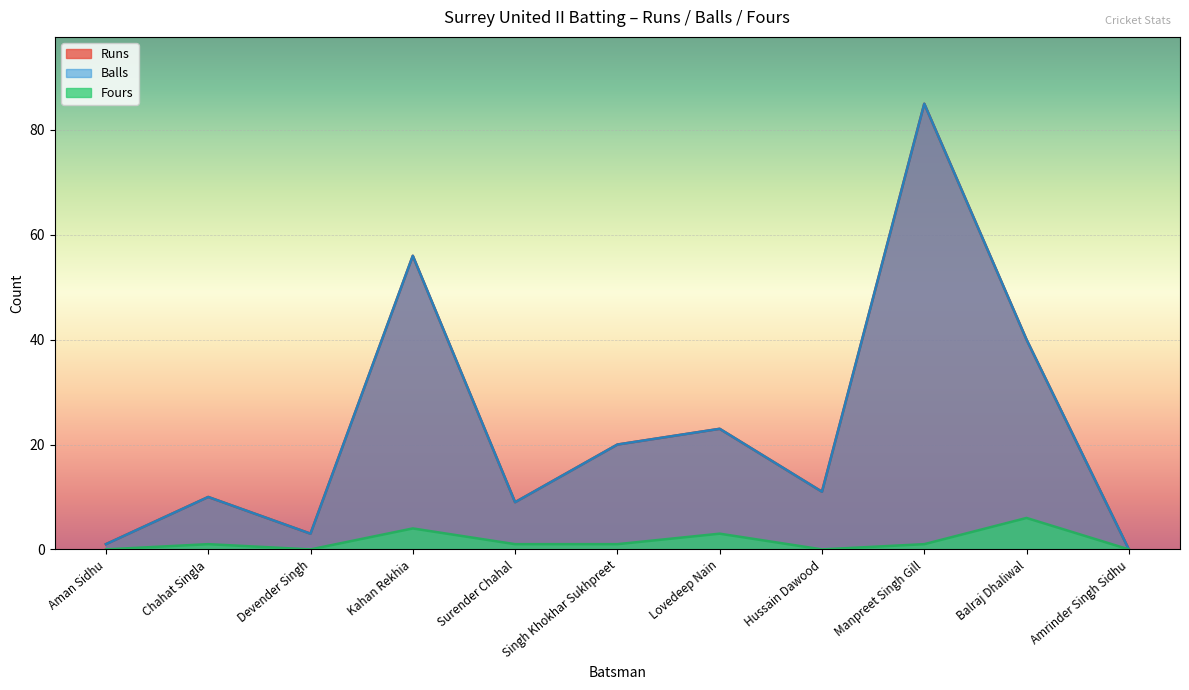

Reading left to right, extract all data points from this chart.

Runs: Aman Sidhu=1	Chahat Singla=10	Devender Singh=3	Kahan Rekhia=56	Surender Chahal=9	Singh Khokhar Sukhpreet=20	Lovedeep Nain=23	Hussain Dawood=11	Manpreet Singh Gill=85	Balraj Dhaliwal=40	Amrinder Singh Sidhu=0
Balls: Aman Sidhu=1	Chahat Singla=10	Devender Singh=3	Kahan Rekhia=56	Surender Chahal=9	Singh Khokhar Sukhpreet=20	Lovedeep Nain=23	Hussain Dawood=11	Manpreet Singh Gill=85	Balraj Dhaliwal=40	Amrinder Singh Sidhu=0
Fours: Aman Sidhu=0	Chahat Singla=1	Devender Singh=0	Kahan Rekhia=4	Surender Chahal=1	Singh Khokhar Sukhpreet=1	Lovedeep Nain=3	Hussain Dawood=0	Manpreet Singh Gill=1	Balraj Dhaliwal=6	Amrinder Singh Sidhu=0